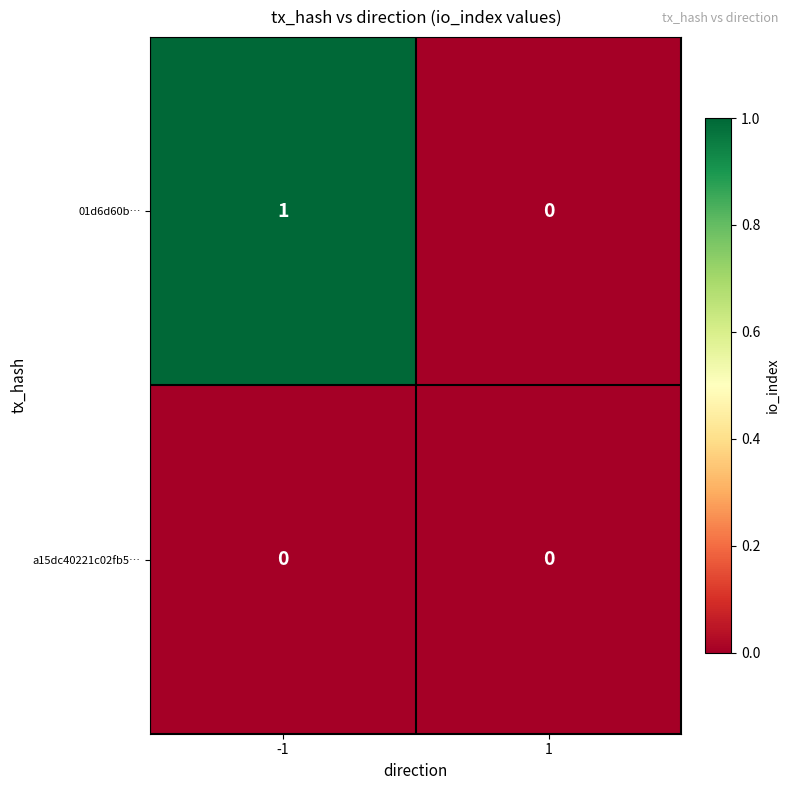

Reading right to left, extract all data points from this chart.

01d6d60b…: 1=0	-1=1
a15dc40221c02fb5…: 1=0	-1=0